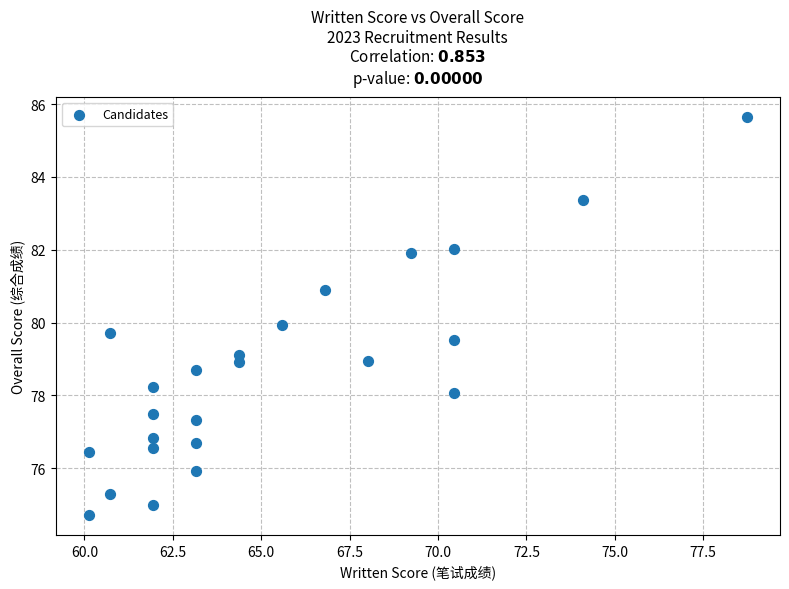

What is the range of X values (max minus min)?

18.6